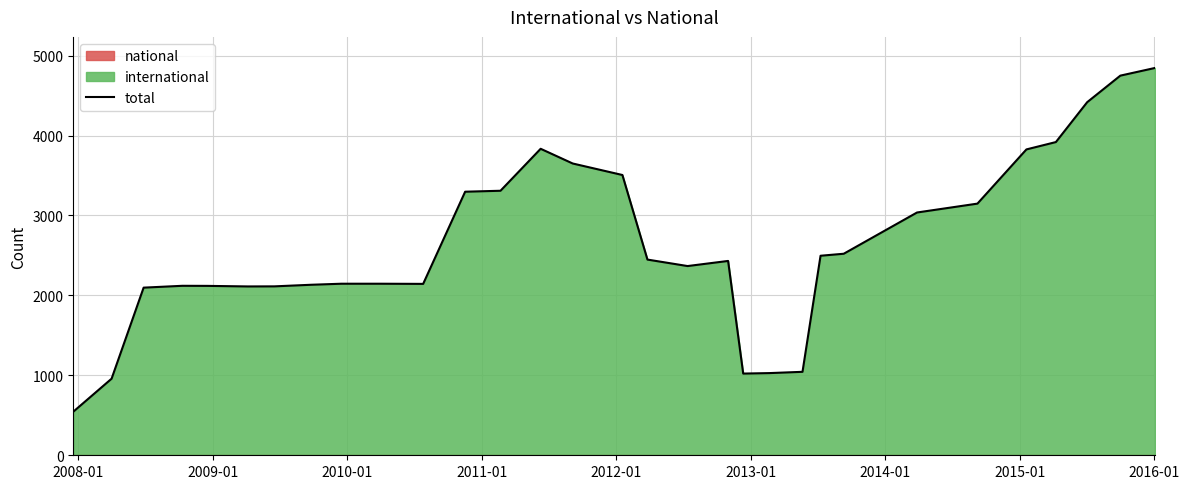

What is the maximum value for total?

4846